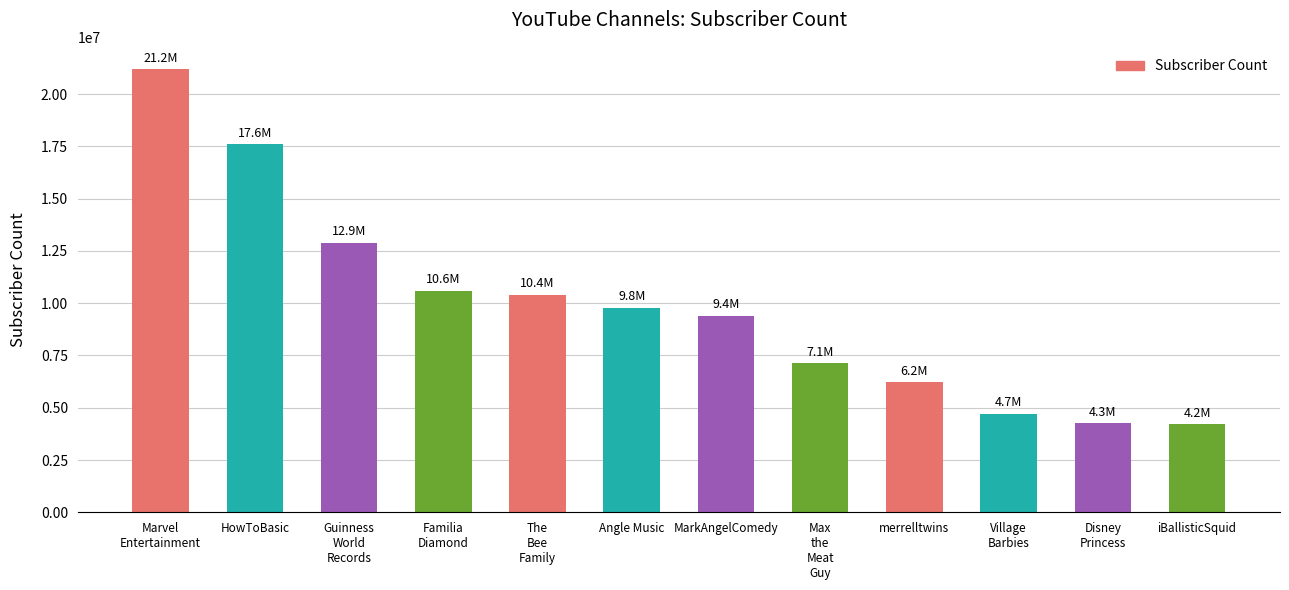

What is the average value?

9866667